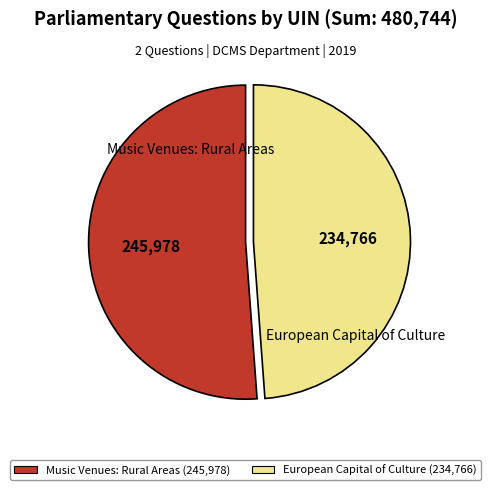

Is it true that European Capital of Culture is 56% of the pie?

False